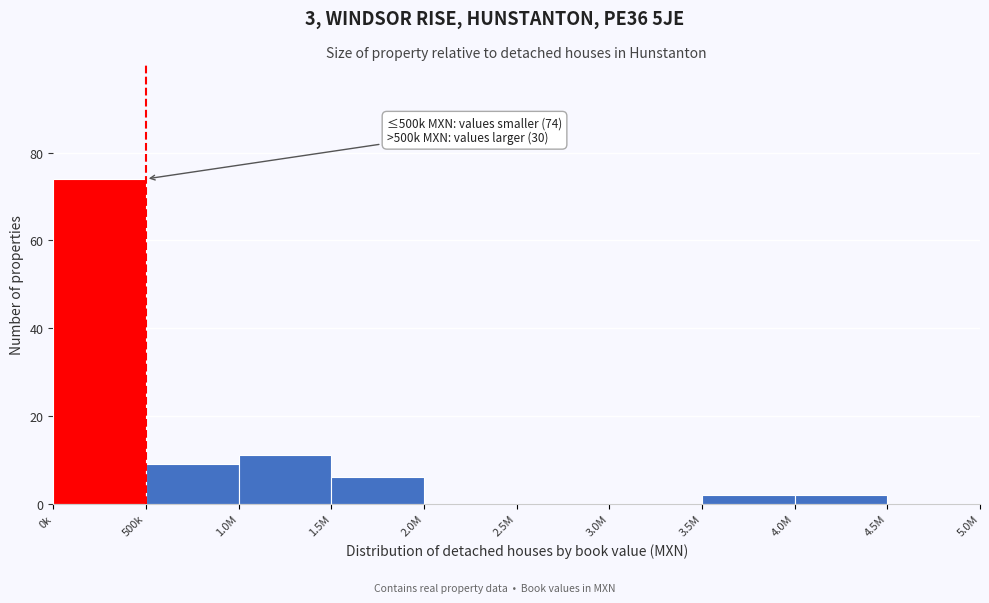

Reading left to right, extract all data points from this chart.

0k=74	500k=9	1.0M=11	1.5M=6	2.0M=0	2.5M=0	3.0M=0	3.5M=2	4.0M=2	4.5M=0